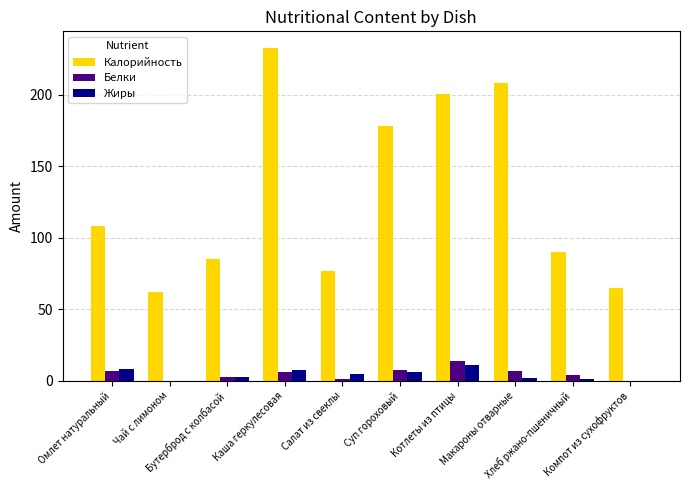

Where does the Белки series first go above 6?

Омлет натуральный